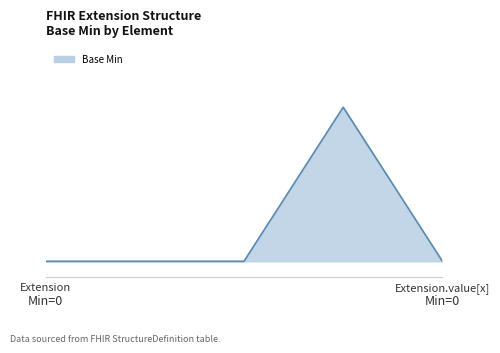

Does the chart have visible grid lines?

No